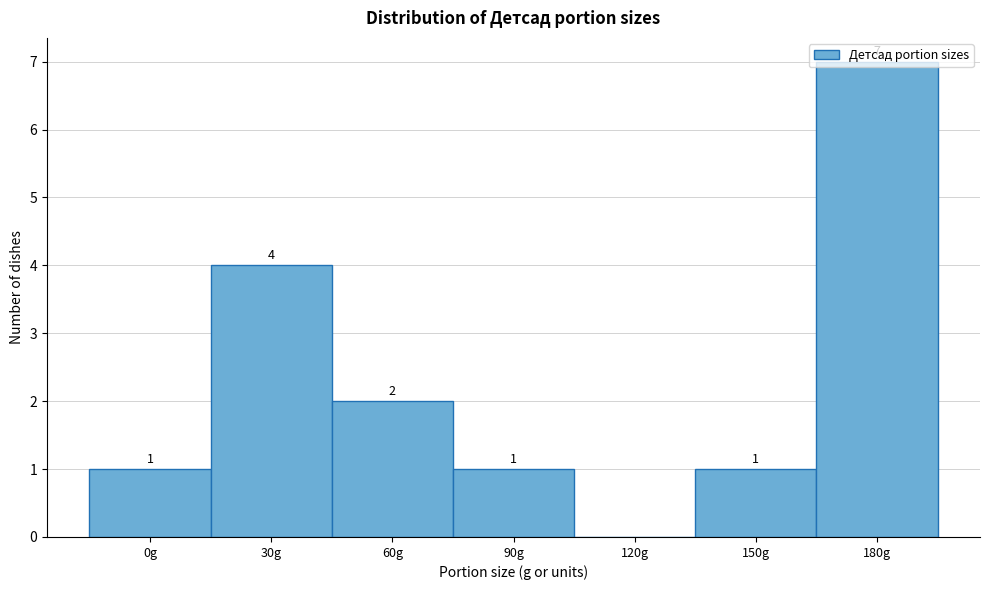

The value at 30g is 1. True or false?

False